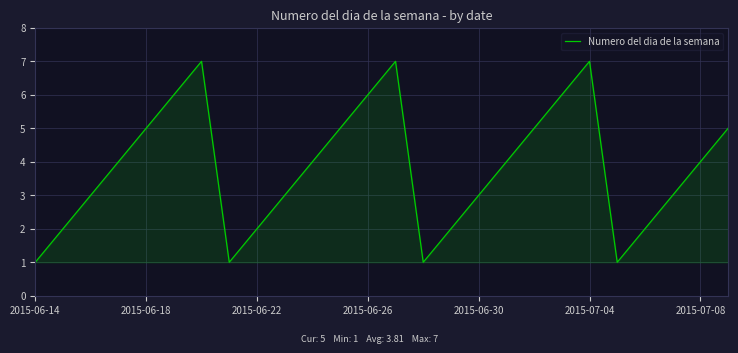

What is the greatest value displayed?

7